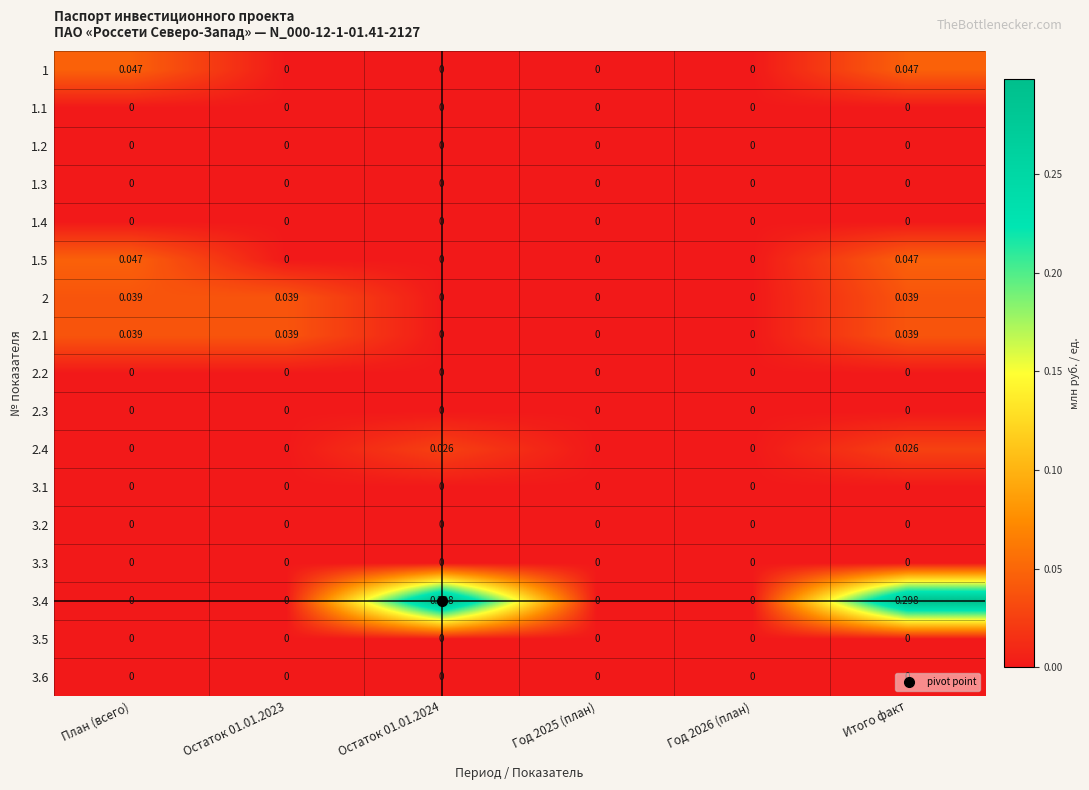

Reading right to left, list all the values displayed in this chart.

1: Итого факт=0.0	Год 2026 (план)=0.0	Год 2025 (план)=0.0	Остаток 01.01.2024=0.0	Остаток 01.01.2023=0.0	План (всего)=0.0
1.1: Итого факт=0.0	Год 2026 (план)=0.0	Год 2025 (план)=0.0	Остаток 01.01.2024=0.0	Остаток 01.01.2023=0.0	План (всего)=0.0
1.2: Итого факт=0.0	Год 2026 (план)=0.0	Год 2025 (план)=0.0	Остаток 01.01.2024=0.0	Остаток 01.01.2023=0.0	План (всего)=0.0
1.3: Итого факт=0.0	Год 2026 (план)=0.0	Год 2025 (план)=0.0	Остаток 01.01.2024=0.0	Остаток 01.01.2023=0.0	План (всего)=0.0
1.4: Итого факт=0.0	Год 2026 (план)=0.0	Год 2025 (план)=0.0	Остаток 01.01.2024=0.0	Остаток 01.01.2023=0.0	План (всего)=0.0
1.5: Итого факт=0.0	Год 2026 (план)=0.0	Год 2025 (план)=0.0	Остаток 01.01.2024=0.0	Остаток 01.01.2023=0.0	План (всего)=0.0
2: Итого факт=0.0	Год 2026 (план)=0.0	Год 2025 (план)=0.0	Остаток 01.01.2024=0.0	Остаток 01.01.2023=0.0	План (всего)=0.0
2.1: Итого факт=0.0	Год 2026 (план)=0.0	Год 2025 (план)=0.0	Остаток 01.01.2024=0.0	Остаток 01.01.2023=0.0	План (всего)=0.0
2.2: Итого факт=0.0	Год 2026 (план)=0.0	Год 2025 (план)=0.0	Остаток 01.01.2024=0.0	Остаток 01.01.2023=0.0	План (всего)=0.0
2.3: Итого факт=0.0	Год 2026 (план)=0.0	Год 2025 (план)=0.0	Остаток 01.01.2024=0.0	Остаток 01.01.2023=0.0	План (всего)=0.0
2.4: Итого факт=0.0	Год 2026 (план)=0.0	Год 2025 (план)=0.0	Остаток 01.01.2024=0.0	Остаток 01.01.2023=0.0	План (всего)=0.0
3.1: Итого факт=0.0	Год 2026 (план)=0.0	Год 2025 (план)=0.0	Остаток 01.01.2024=0.0	Остаток 01.01.2023=0.0	План (всего)=0.0
3.2: Итого факт=0.0	Год 2026 (план)=0.0	Год 2025 (план)=0.0	Остаток 01.01.2024=0.0	Остаток 01.01.2023=0.0	План (всего)=0.0
3.3: Итого факт=0.0	Год 2026 (план)=0.0	Год 2025 (план)=0.0	Остаток 01.01.2024=0.0	Остаток 01.01.2023=0.0	План (всего)=0.0
3.4: Итого факт=0.3	Год 2026 (план)=0.0	Год 2025 (план)=0.0	Остаток 01.01.2024=0.3	Остаток 01.01.2023=0.0	План (всего)=0.0
3.5: Итого факт=0.0	Год 2026 (план)=0.0	Год 2025 (план)=0.0	Остаток 01.01.2024=0.0	Остаток 01.01.2023=0.0	План (всего)=0.0
3.6: Итого факт=0.0	Год 2026 (план)=0.0	Год 2025 (план)=0.0	Остаток 01.01.2024=0.0	Остаток 01.01.2023=0.0	План (всего)=0.0